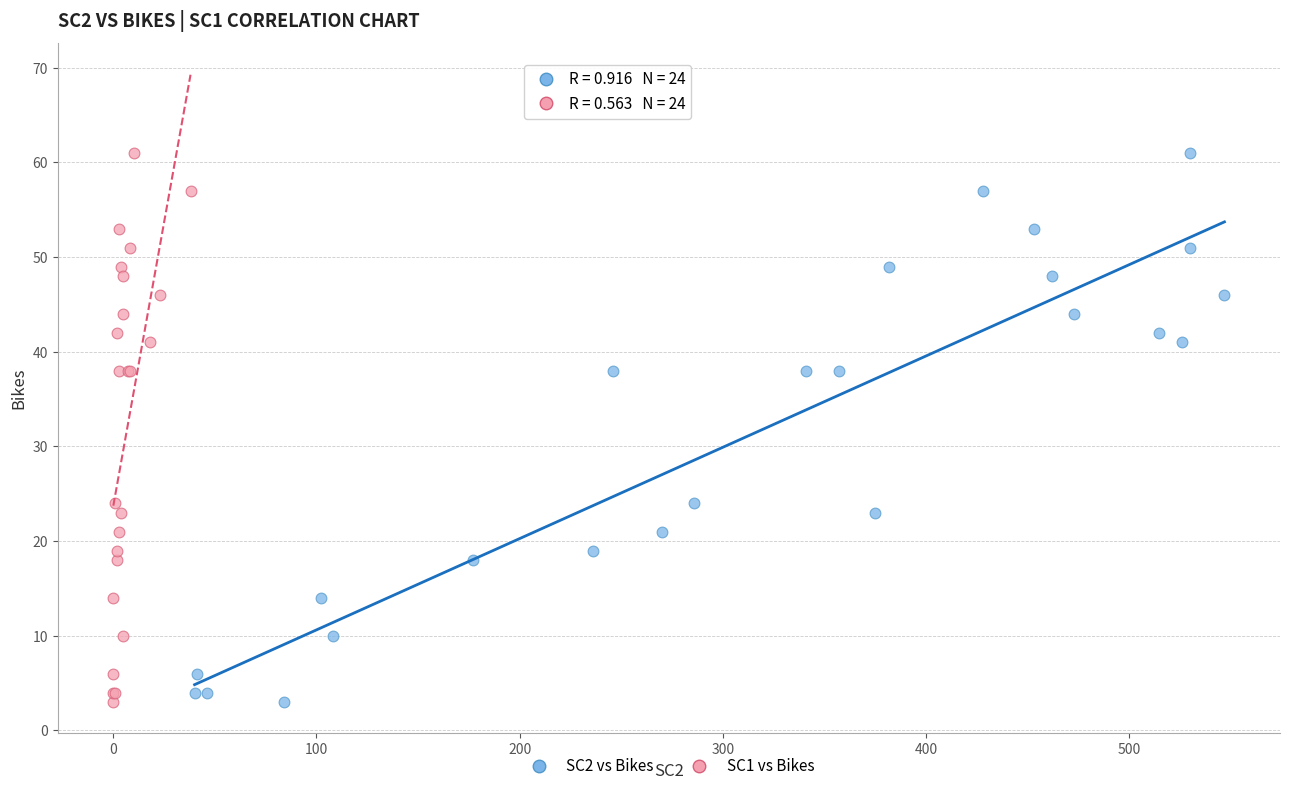

What are all the series names shown in the legend?

SC2 vs Bikes, SC1 vs Bikes